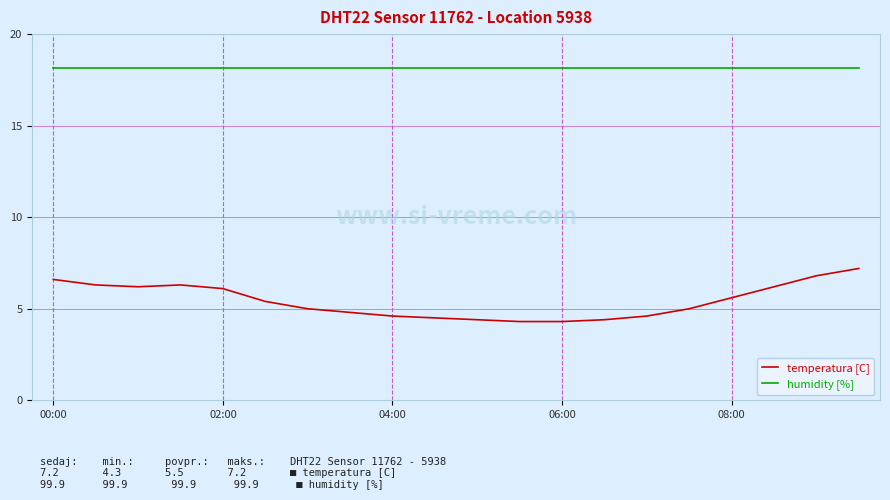

List the series in order of their peak value, lowest first.

temperatura [C], humidity [%]